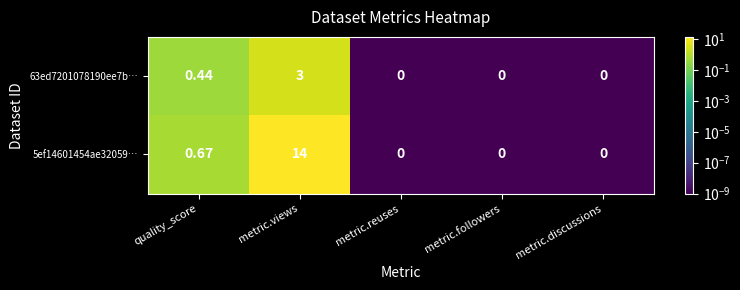

Which series has the largest range (max minus min)?

5ef14601454ae32059…